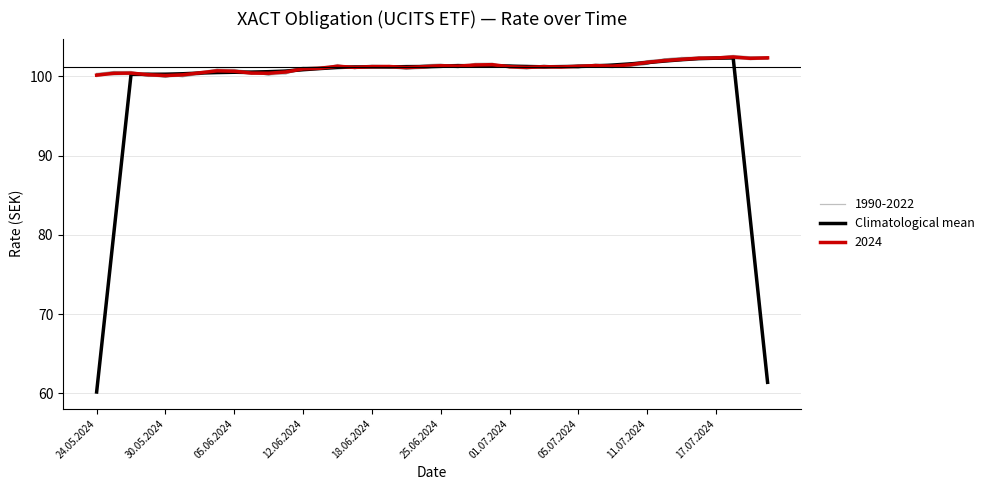

What is the difference between the maximum and minimum values?

42.1